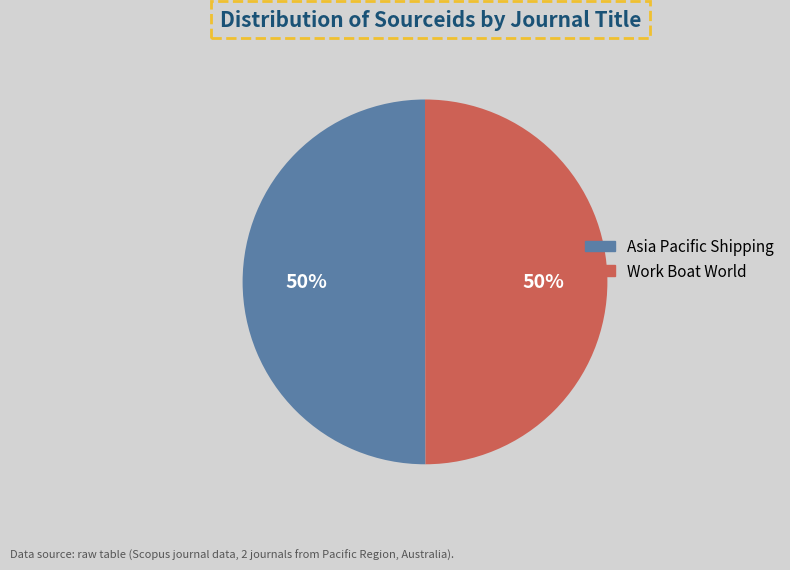

What is the ratio of the value at Asia Pacific Shipping to the value at Work Boat World?

1.0